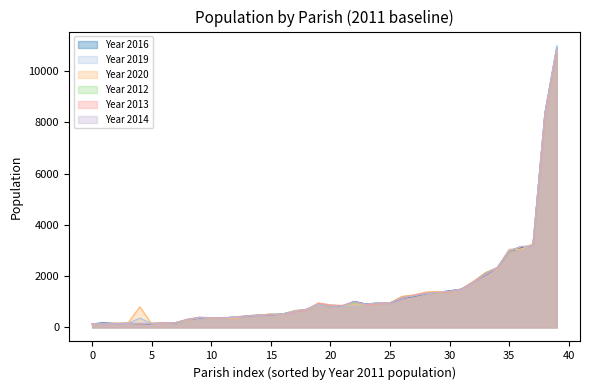

Which series has the largest range (max minus min)?

Year 2019